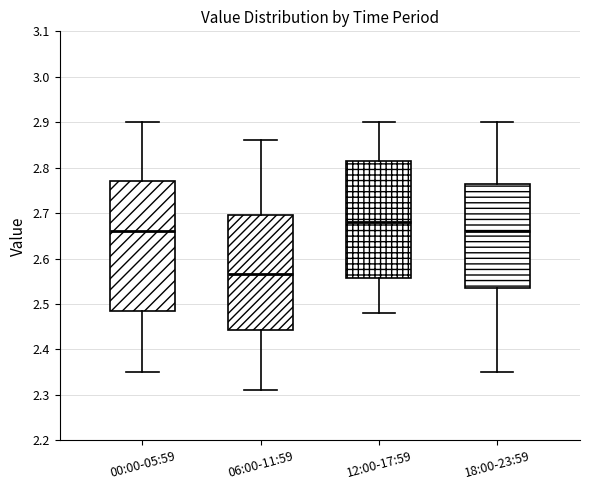

Comparing the boxes themselves (not the whiskers), which one is the tallest?

00:00-05:59